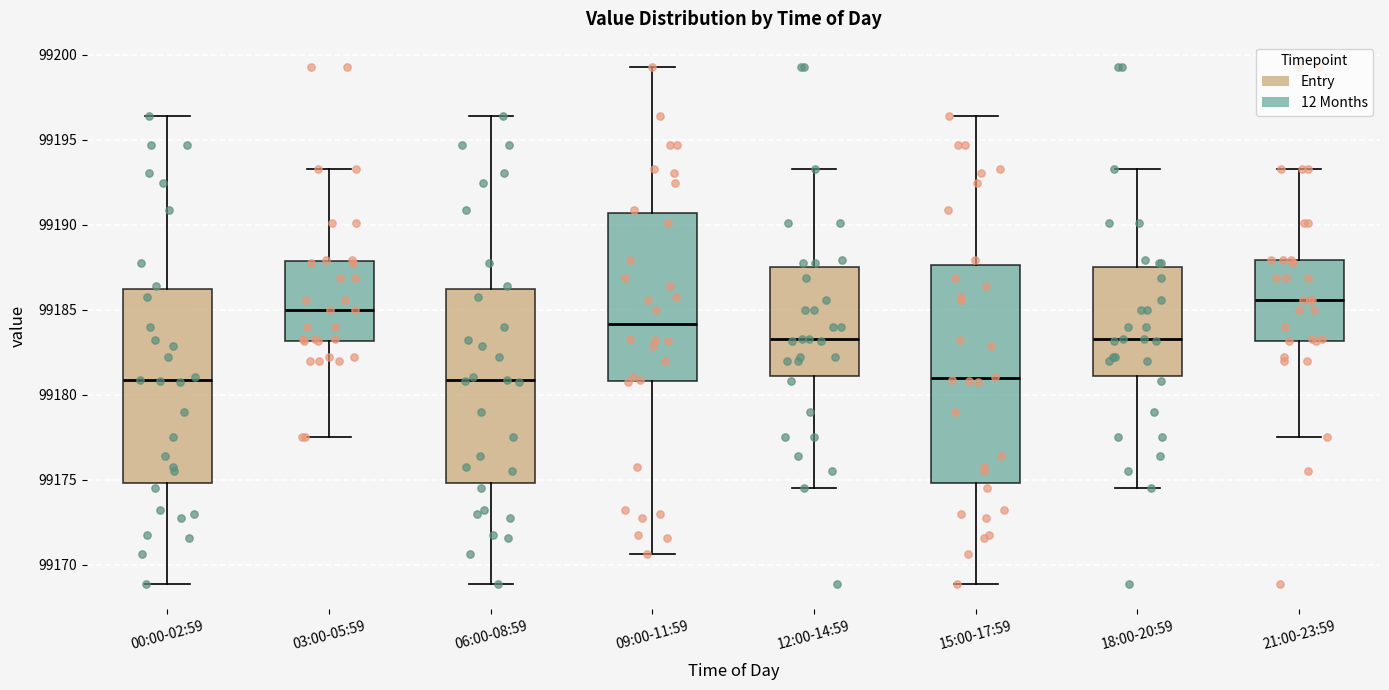

Reading left to right, read every box against the y-axis: the position of its median line, the range the box covers, and the ends of its whiskers. The values are not printed on the chart, so give them approximately, as read against the axis.

00:00-02:59: median 99181.0, box 99175.0 to 99186.0, whiskers 99169.0 to 99196.5
03:00-05:59: median 99185.0, box 99183.0 to 99188.0, whiskers 99177.5 to 99193.5
06:00-08:59: median 99181.0, box 99175.0 to 99186.0, whiskers 99169.0 to 99196.5
09:00-11:59: median 99184.0, box 99181.0 to 99190.5, whiskers 99170.5 to 99199.5
12:00-14:59: median 99183.5, box 99181.0 to 99187.5, whiskers 99174.5 to 99193.5
15:00-17:59: median 99181.0, box 99175.0 to 99187.5, whiskers 99169.0 to 99196.5
18:00-20:59: median 99183.5, box 99181.0 to 99187.5, whiskers 99174.5 to 99193.5
21:00-23:59: median 99185.5, box 99183.0 to 99188.0, whiskers 99177.5 to 99193.5